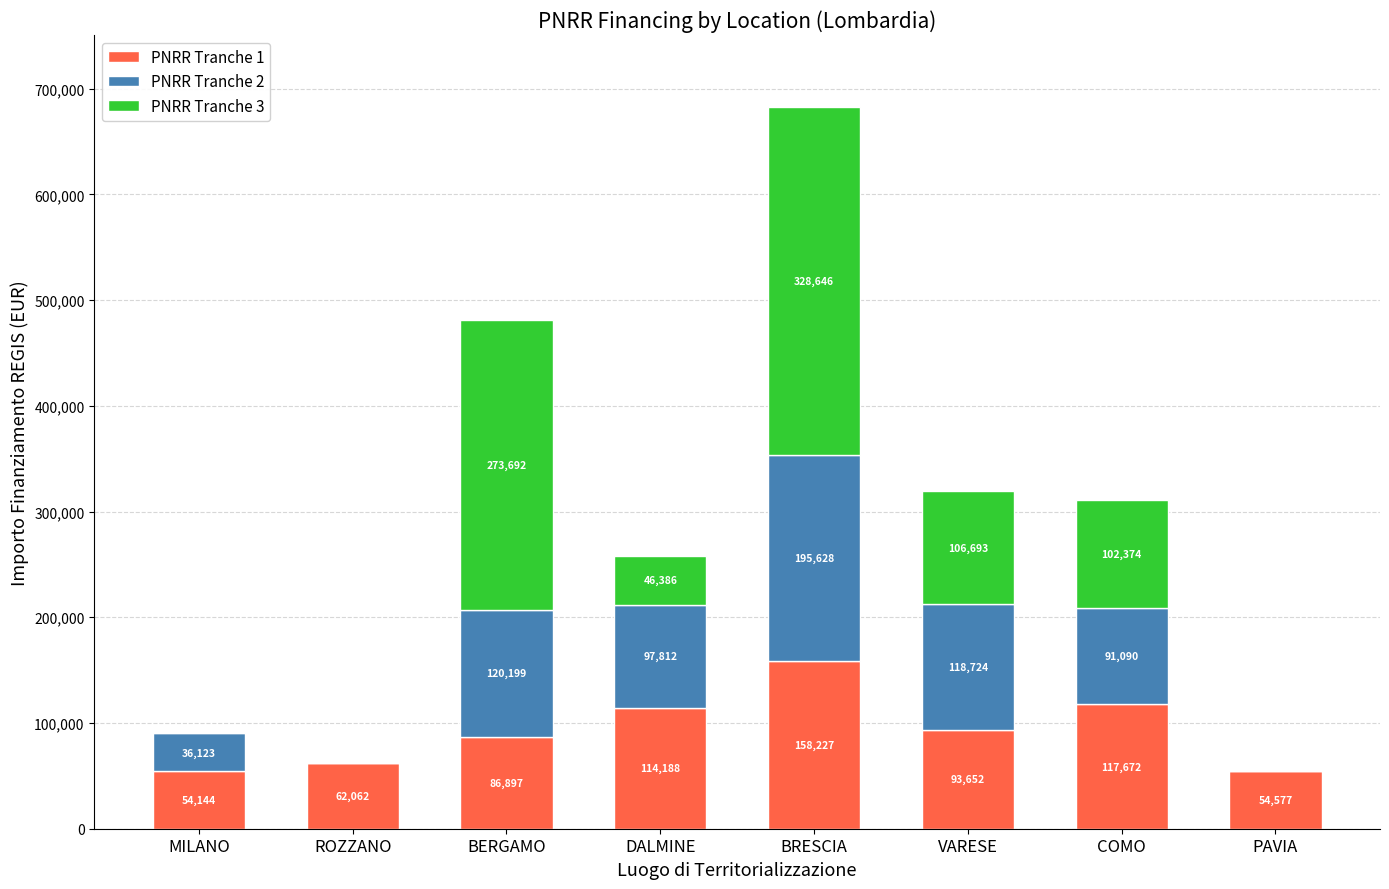

At which category is the sum across all series the highest?

BRESCIA